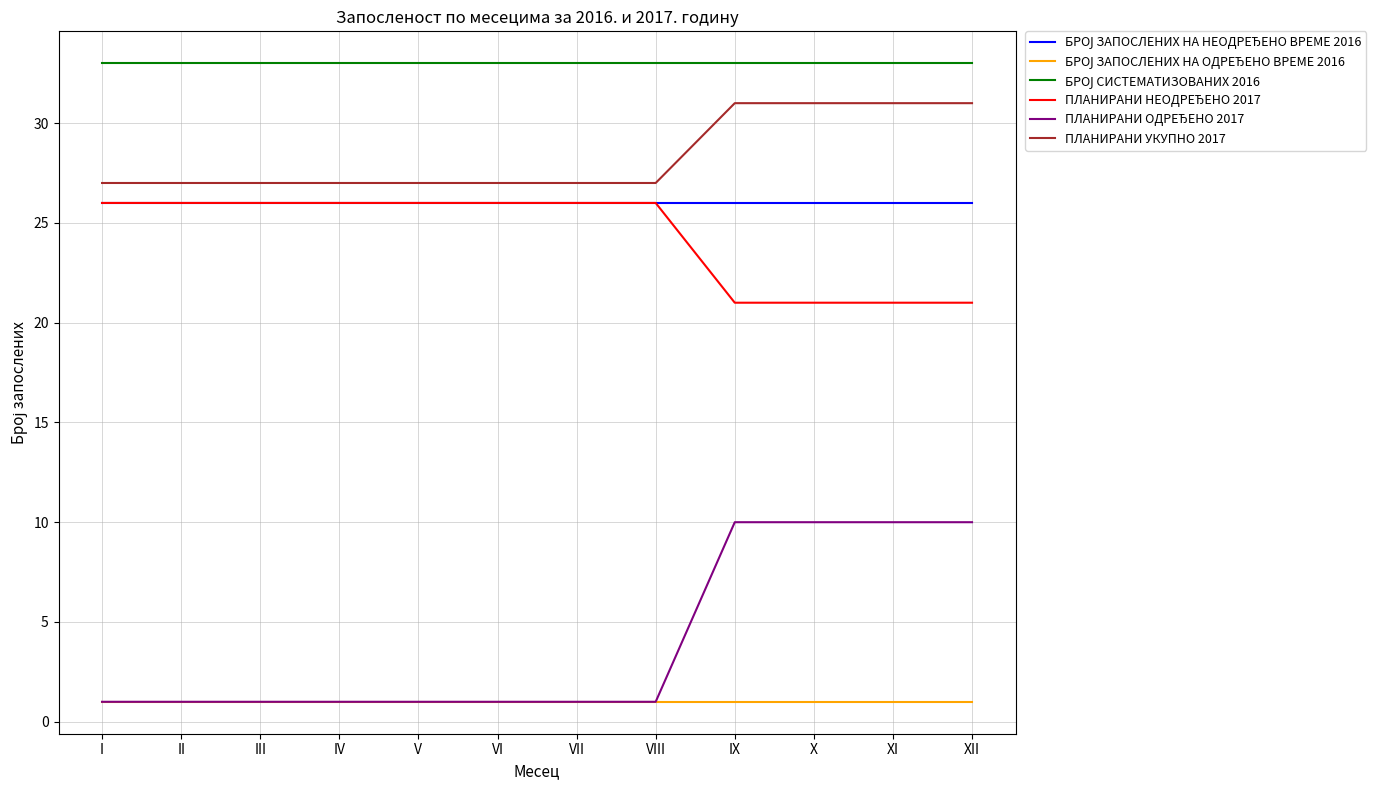

What is the difference between the highest and lowest values at IX?

32